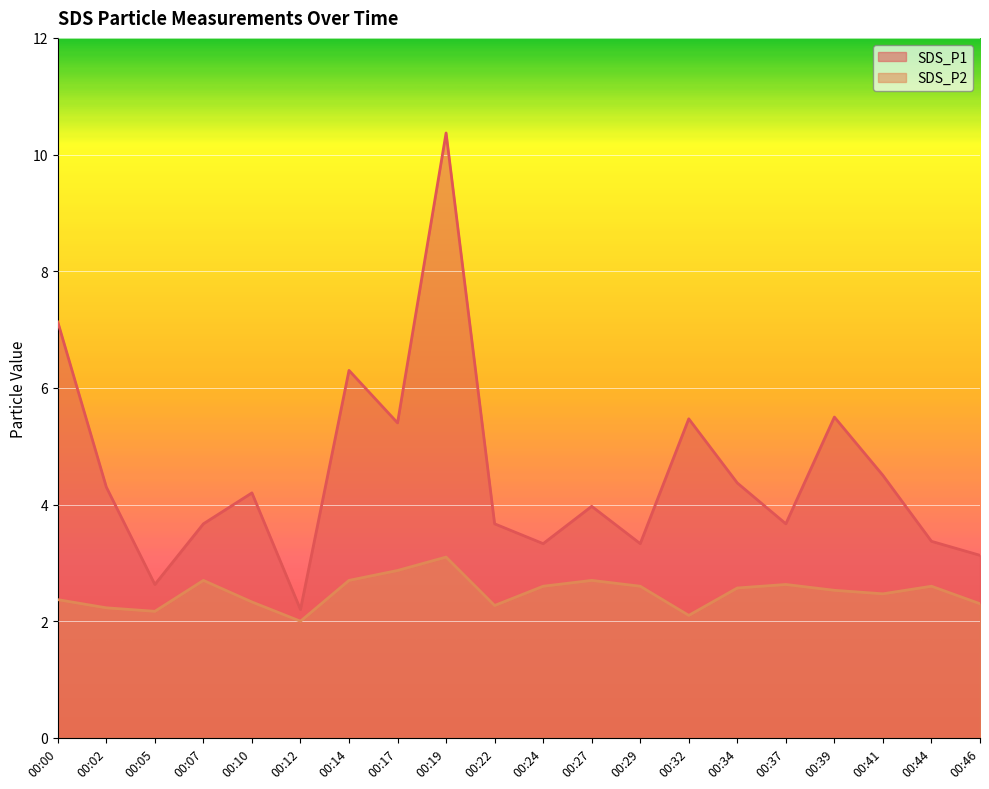

What is the total value across all series at 00:19?

13.5